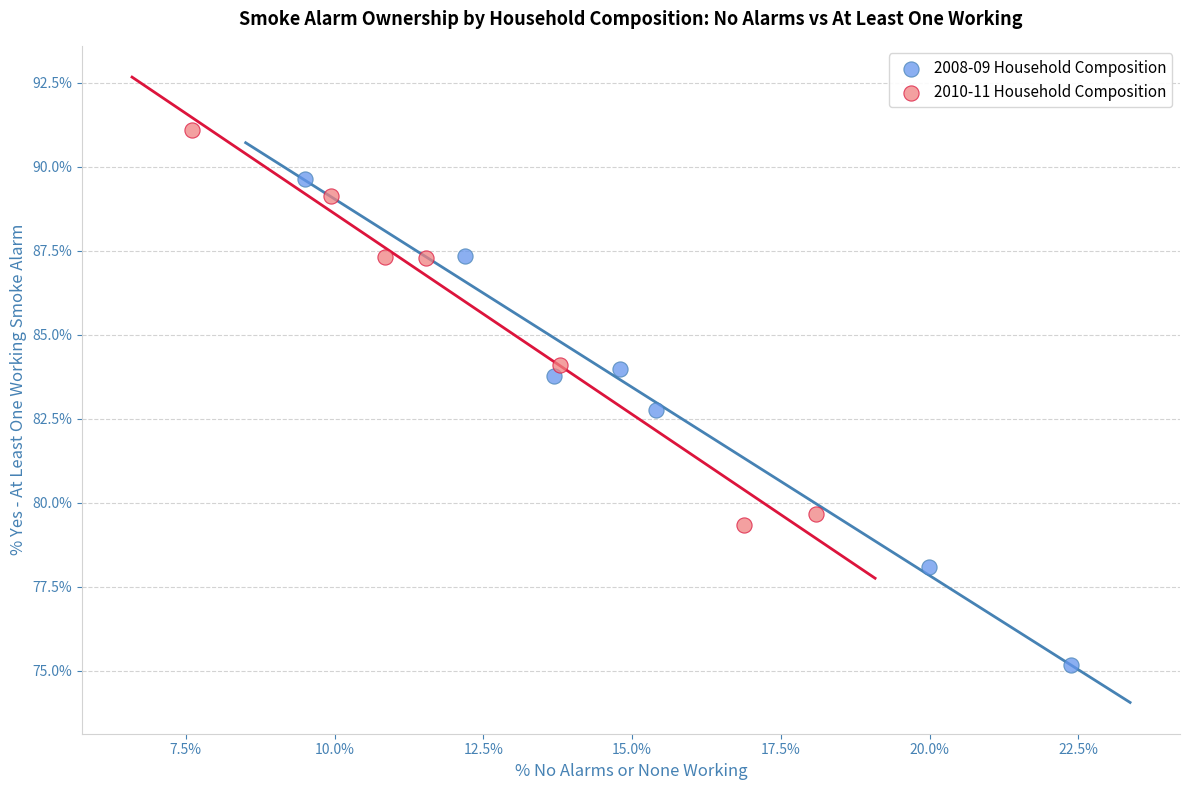

Which series has the largest Y range (max minus min)?

2008-09 Household Composition